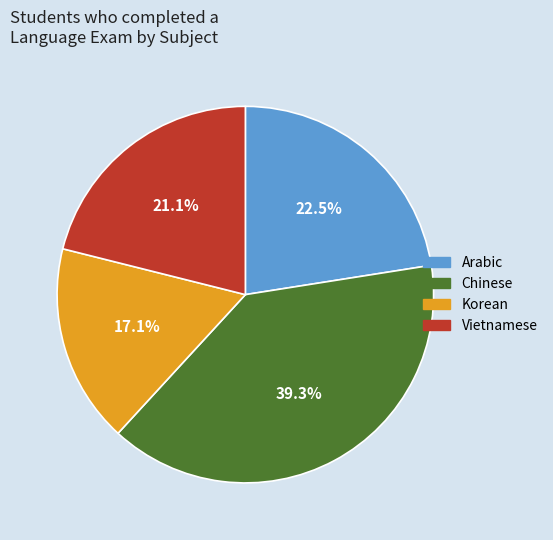

To the nearest percent, what is the combined percentage of Korean and Arabic?

40%